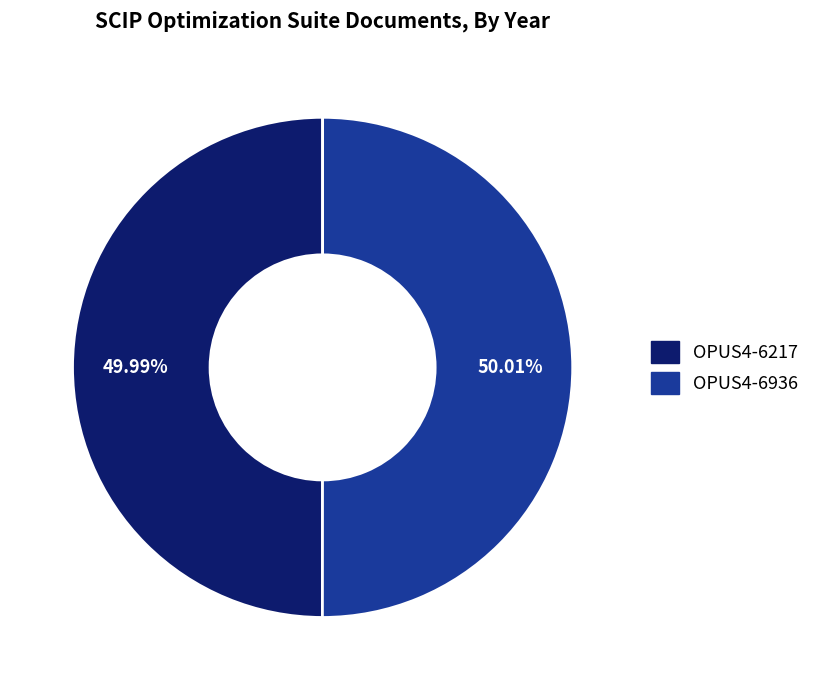

To the nearest percent, what portion does OPUS4-6217 represent?

50%